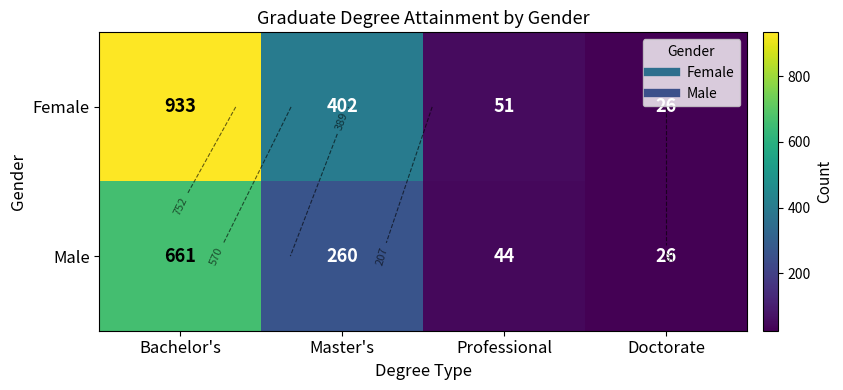

At which label does Female reach its minimum?

Doctorate